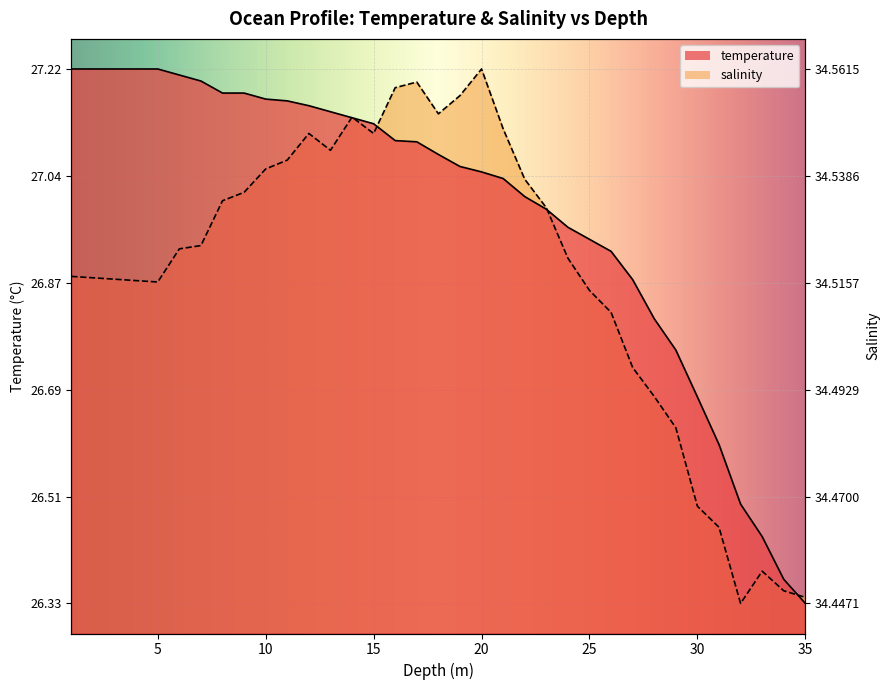

Is it true that temperature equals 42.4 at 25?

False